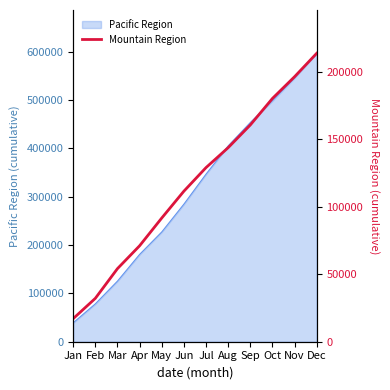

Reading left to right, what are all the values shown in this chart?

17077.0	32108.1	54101.4	71030.8	91574.0	111451.0	128912.3	143679.3	160481.0	180123.0	196222.7	213563.2